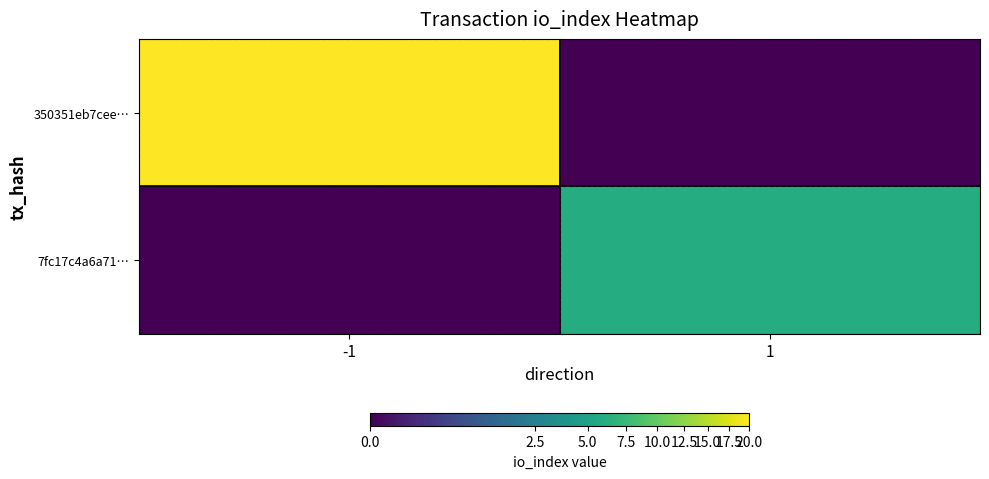

How many data points does each series have?

2